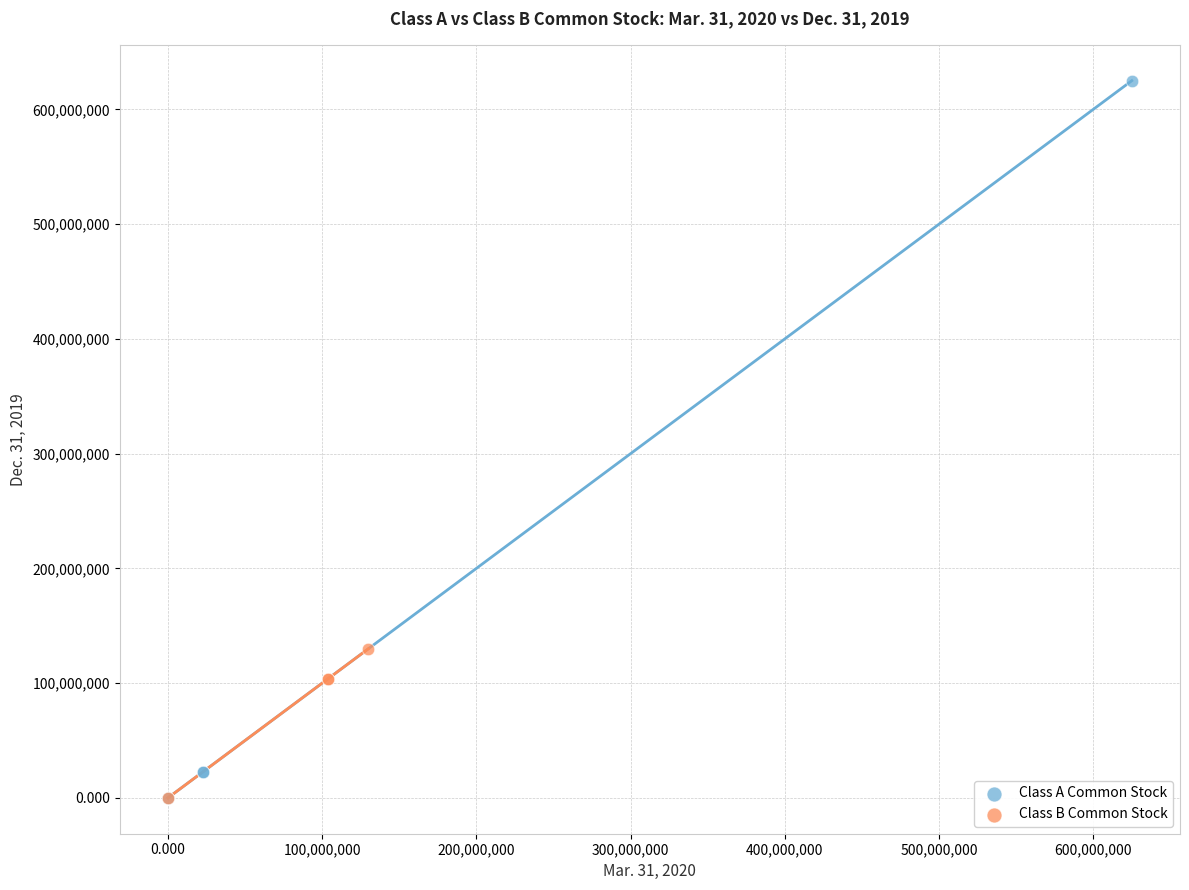

Which series reaches the maximum Y coordinate?

Class A Common Stock